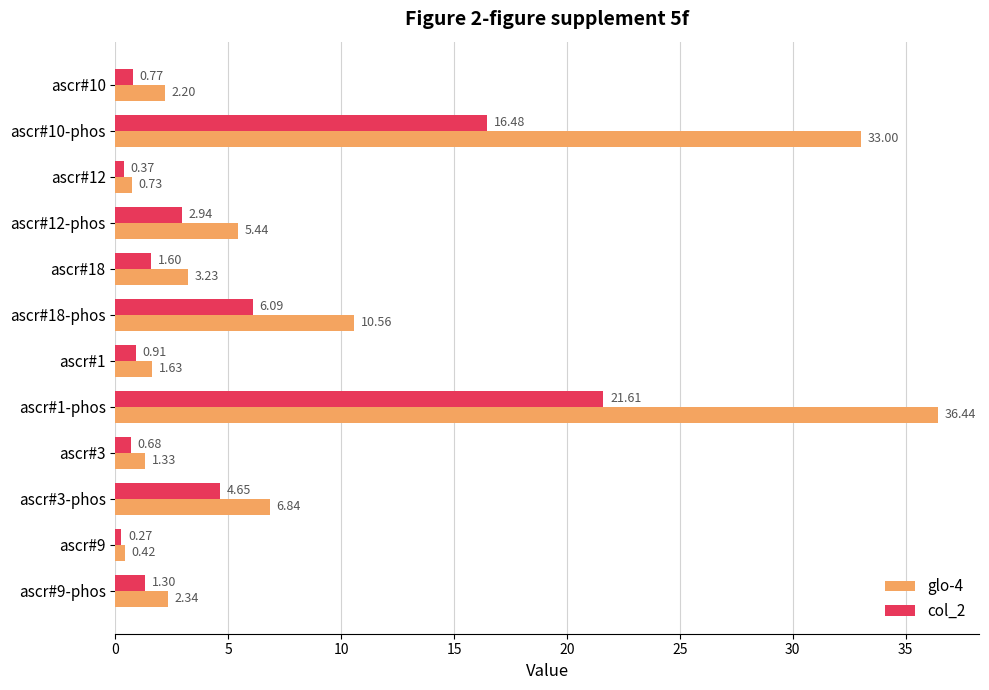

Rank the series by their average value, from highest to lowest.

glo-4, col_2